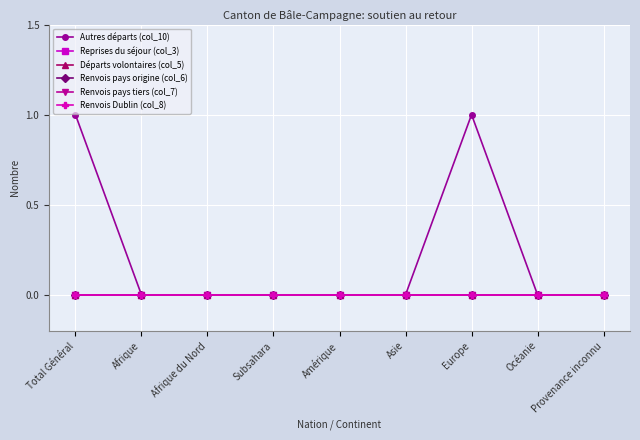

What is the label of the 8th point from the right?

Afrique